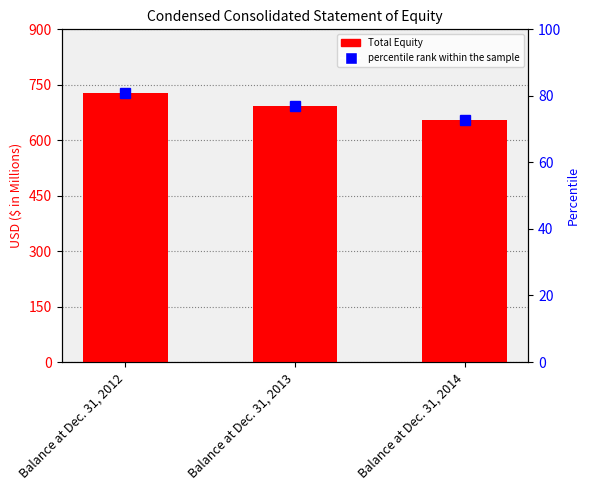

How many values are below 691?

1